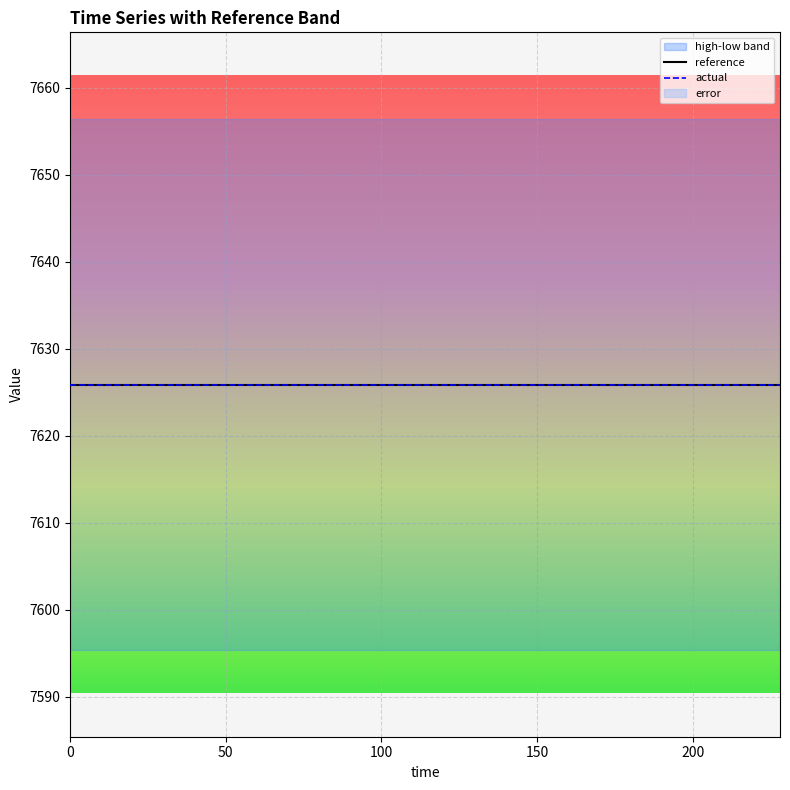

Reading left to right, what are all the values shown in this chart?

reference: 0=7625.9	12=7625.9	24=7625.9	36=7625.9	48=7625.9	60=7625.9	72=7625.9	84=7625.9	96=7625.9	108=7625.9	120=7625.9	132=7625.9	144=7625.9	156=7625.9	168=7625.9	180=7625.9	192=7625.9	204=7625.9	216=7625.9	228=7625.9
actual: 0=7625.9	12=7625.9	24=7625.9	36=7625.9	48=7625.9	60=7625.9	72=7625.9	84=7625.9	96=7625.9	108=7625.9	120=7625.9	132=7625.9	144=7625.9	156=7625.9	168=7625.9	180=7625.9	192=7625.9	204=7625.9	216=7625.9	228=7625.9
high: 0=7656.4	12=7656.4	24=7656.4	36=7656.4	48=7656.4	60=7656.4	72=7656.4	84=7656.4	96=7656.4	108=7656.4	120=7656.4	132=7656.4	144=7656.4	156=7656.4	168=7656.4	180=7656.4	192=7656.4	204=7656.4	216=7656.4	228=7656.4
low: 0=7595.4	12=7595.4	24=7595.4	36=7595.4	48=7595.4	60=7595.4	72=7595.4	84=7595.4	96=7595.4	108=7595.4	120=7595.4	132=7595.4	144=7595.4	156=7595.4	168=7595.4	180=7595.4	192=7595.4	204=7595.4	216=7595.4	228=7595.4
error: 0=0.0	12=0.0	24=0.0	36=0.0	48=0.0	60=0.0	72=0.0	84=0.0	96=0.0	108=0.0	120=0.0	132=0.0	144=0.0	156=0.0	168=0.0	180=0.0	192=0.0	204=0.0	216=0.0	228=0.0